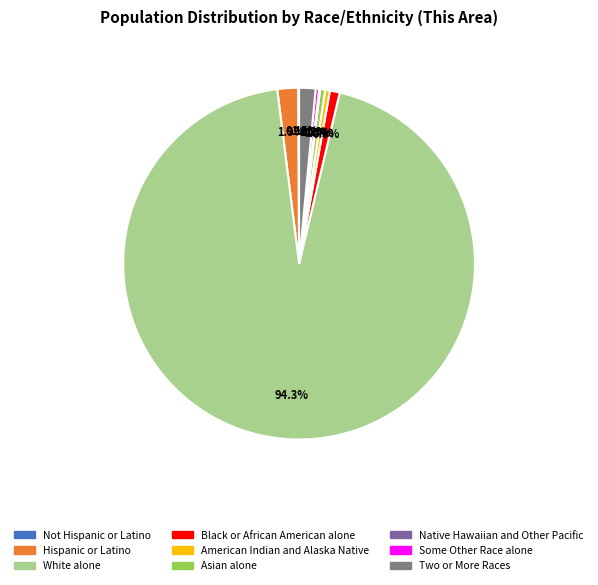

Does any single category account for the majority?

Yes